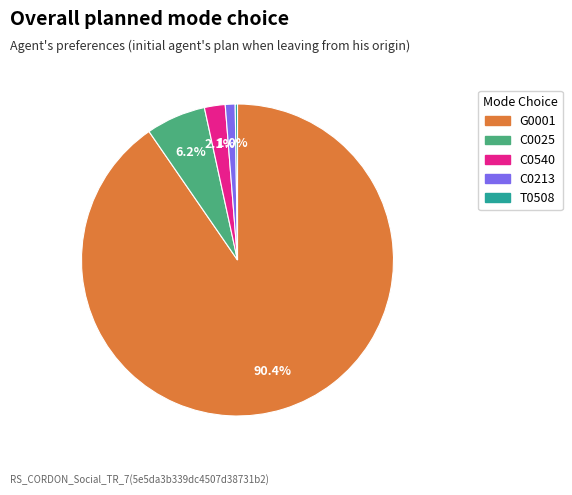

Is it true that C0025 is 1% of the pie?

False